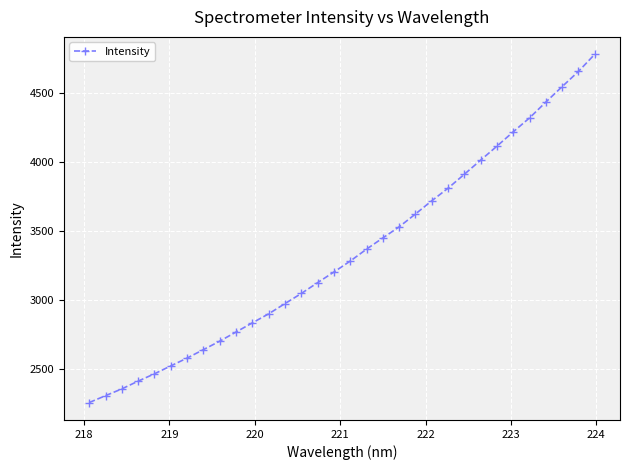

What is the value of the 7th point from the left?

2582.2